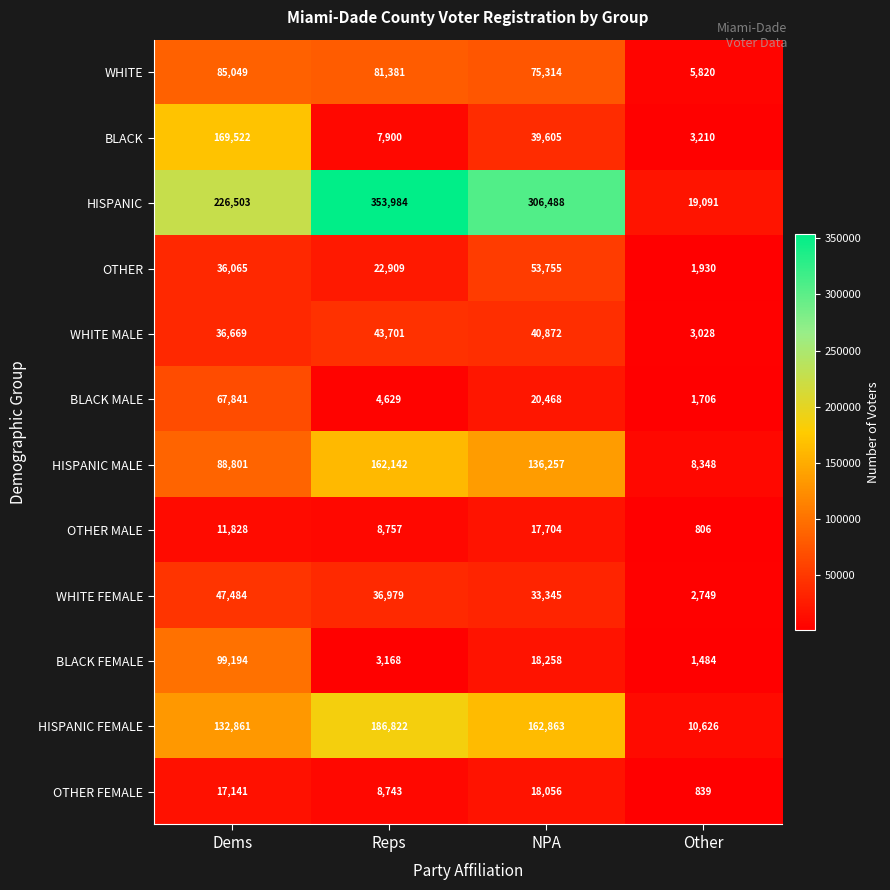

What is the difference between the BLACK FEMALE values at Reps and Dems?

96026